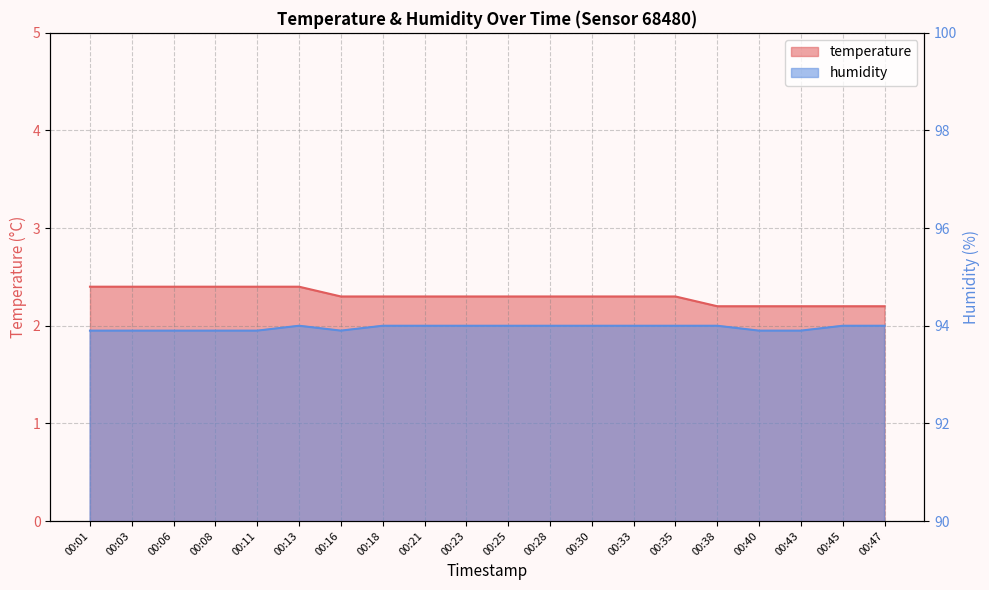

Rank the series at 00:33 from highest to lowest value.

humidity, temperature